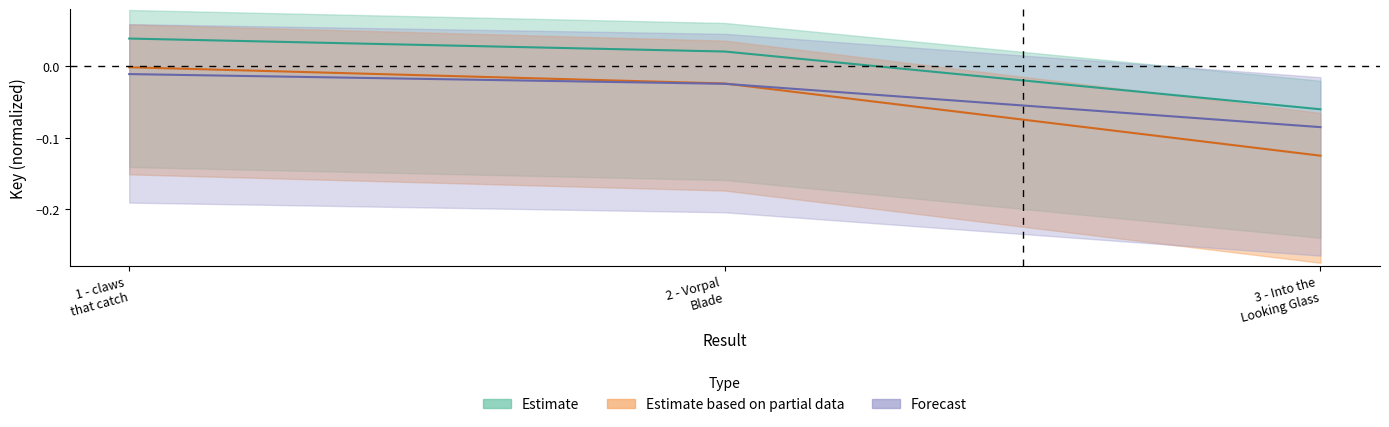

Reading left to right, extract all data points from this chart.

Estimate: -0.0	-0.0	-0.1
Estimate based on partial data: 0.0	0.0	-0.1
Forecast: -0.0	-0.0	-0.1